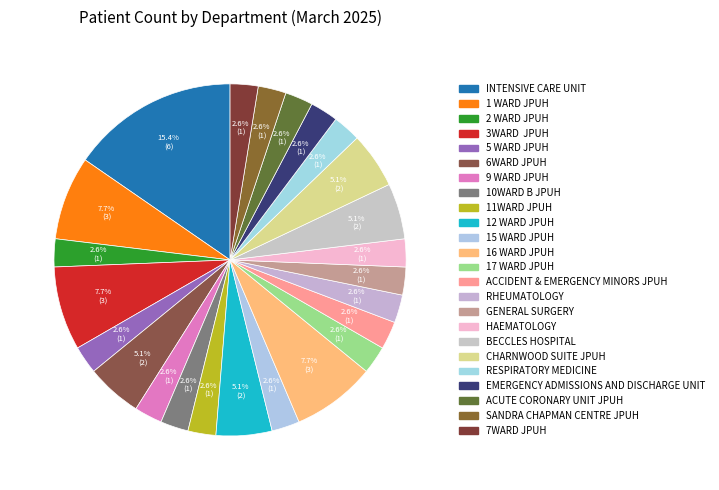

To the nearest percent, what percentage of the pie is SANDRA CHAPMAN CENTRE JPUH?

3%